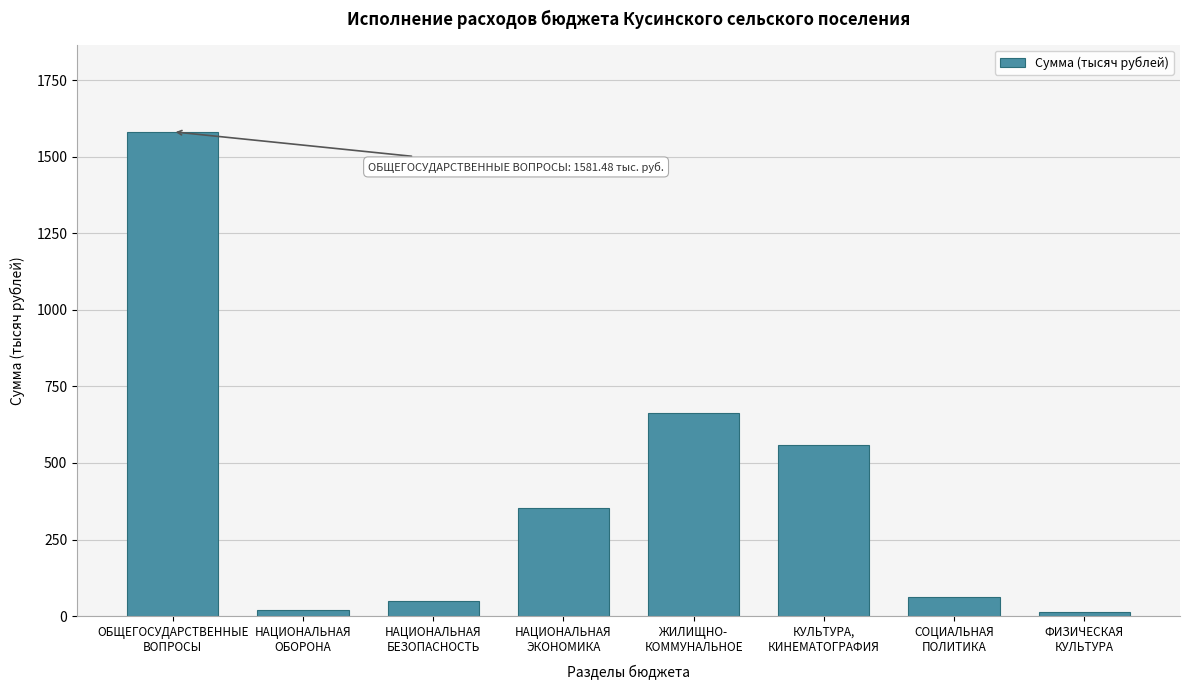

What is the average value?

413.3